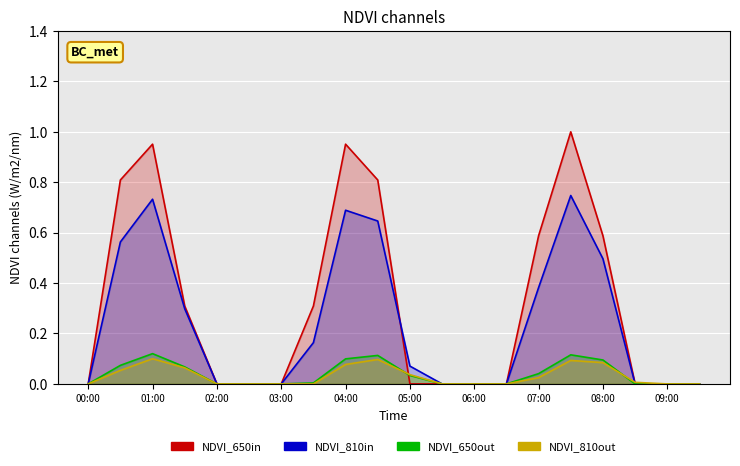

At 01:00, list the series in order from largest to smallest.

NDVI_650in, NDVI_810in, NDVI_650out, NDVI_810out